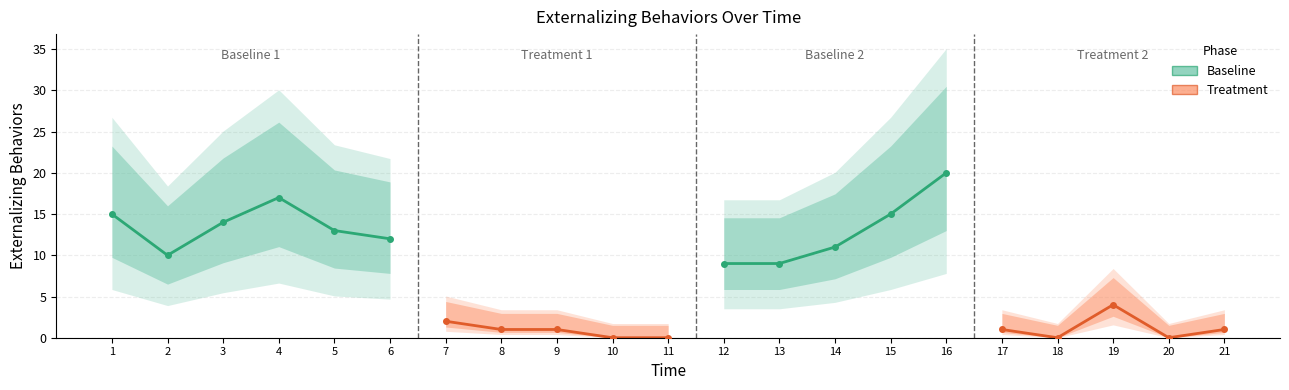

The chart shows a value of 12 at 13. True or false?

False